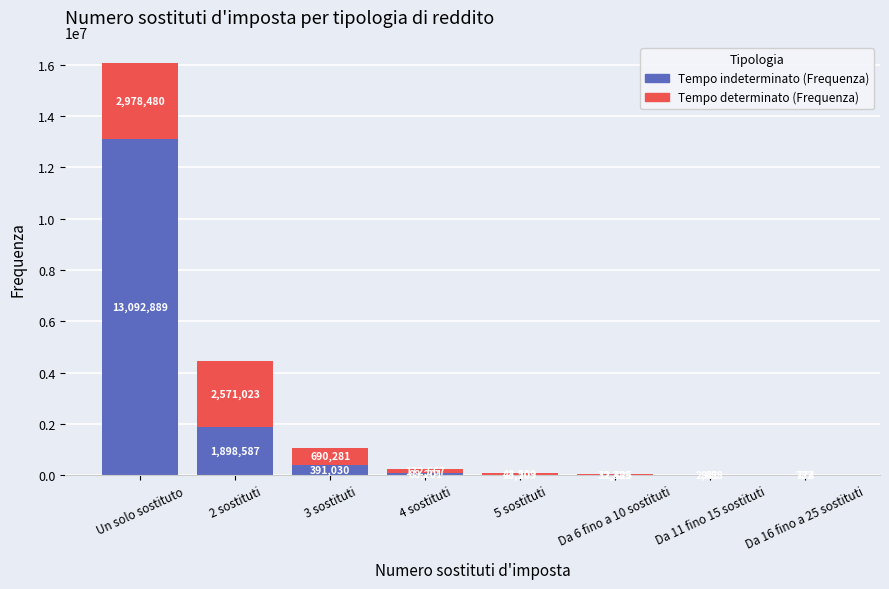

At which label does Tempo indeterminato (Frequenza) first exceed 88201?

Un solo sostituto